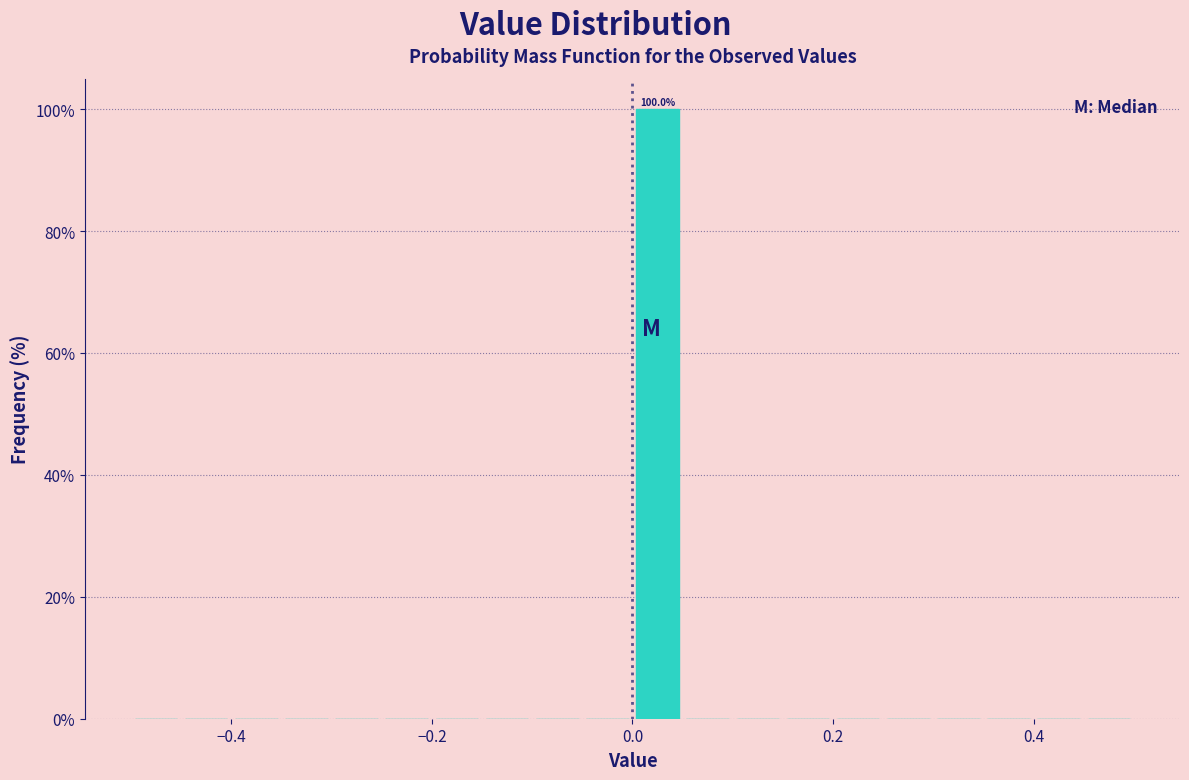

Around what value on the x-axis is the tallest bar? Give the approximate position of its centre, as read against the axis.

0.02